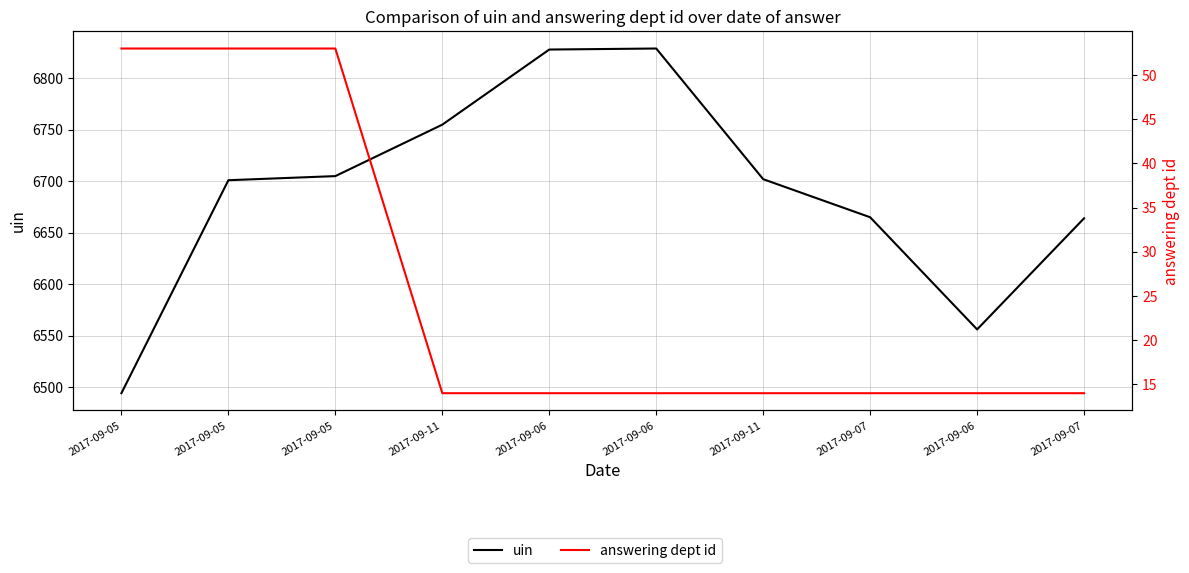

What are all the series names shown in the legend?

uin, answering dept id